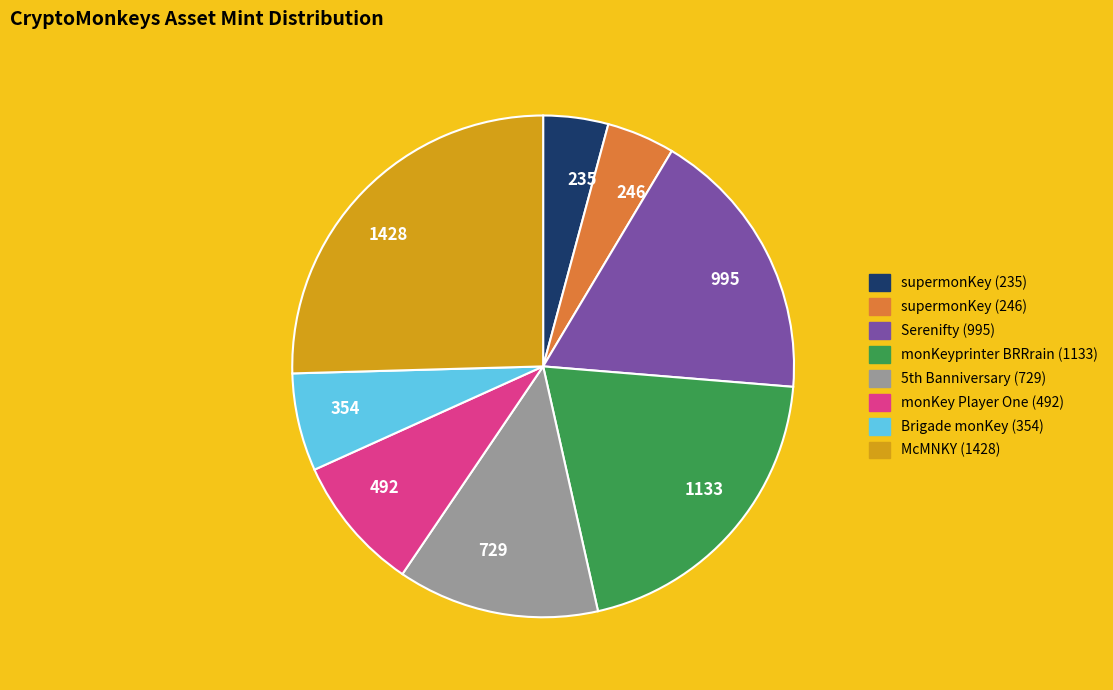

Between 235 and 995, which is larger?

995